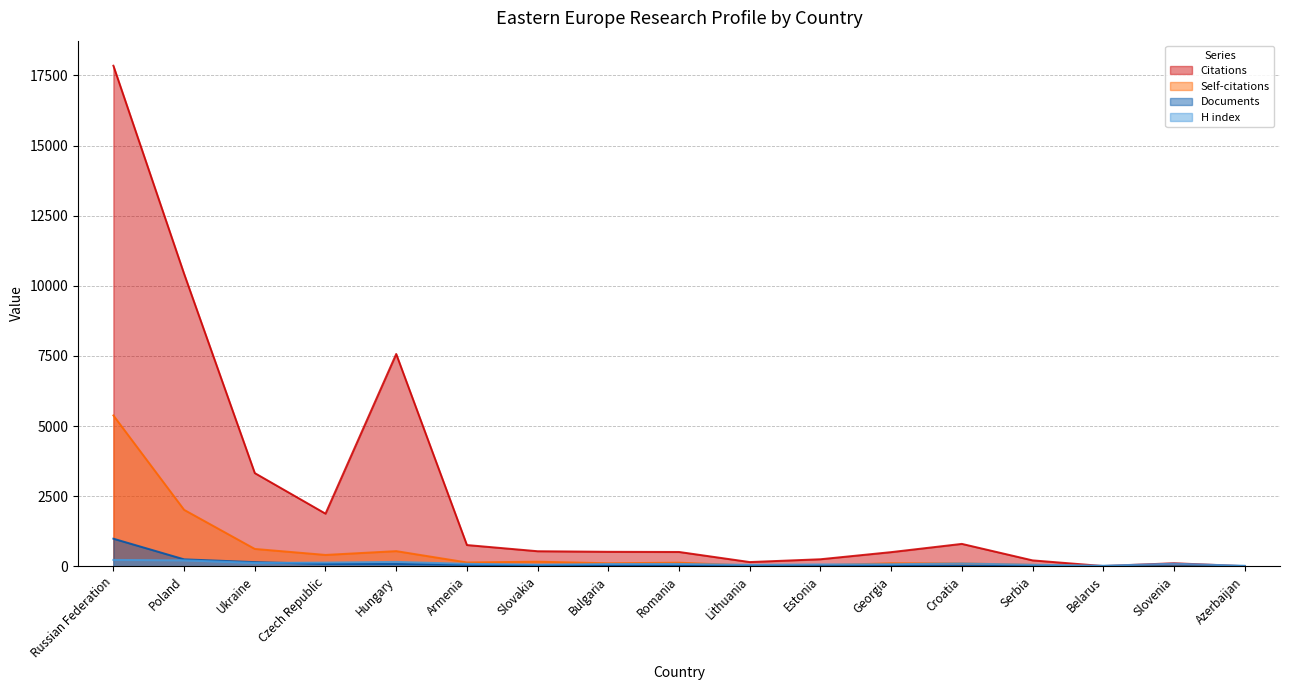

Which category has the lowest value in the Self-citations series?

Belarus